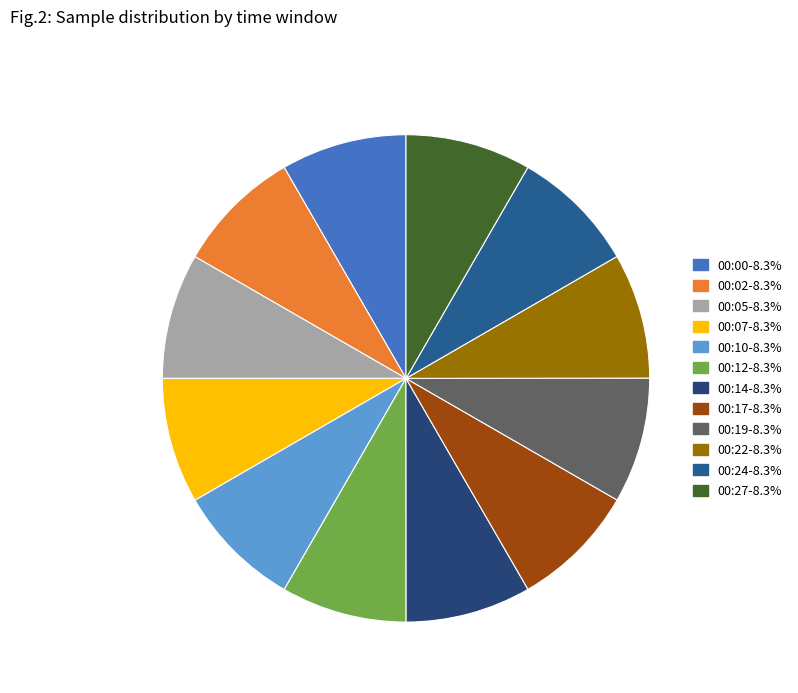

Count the number of slices in the pie.

12